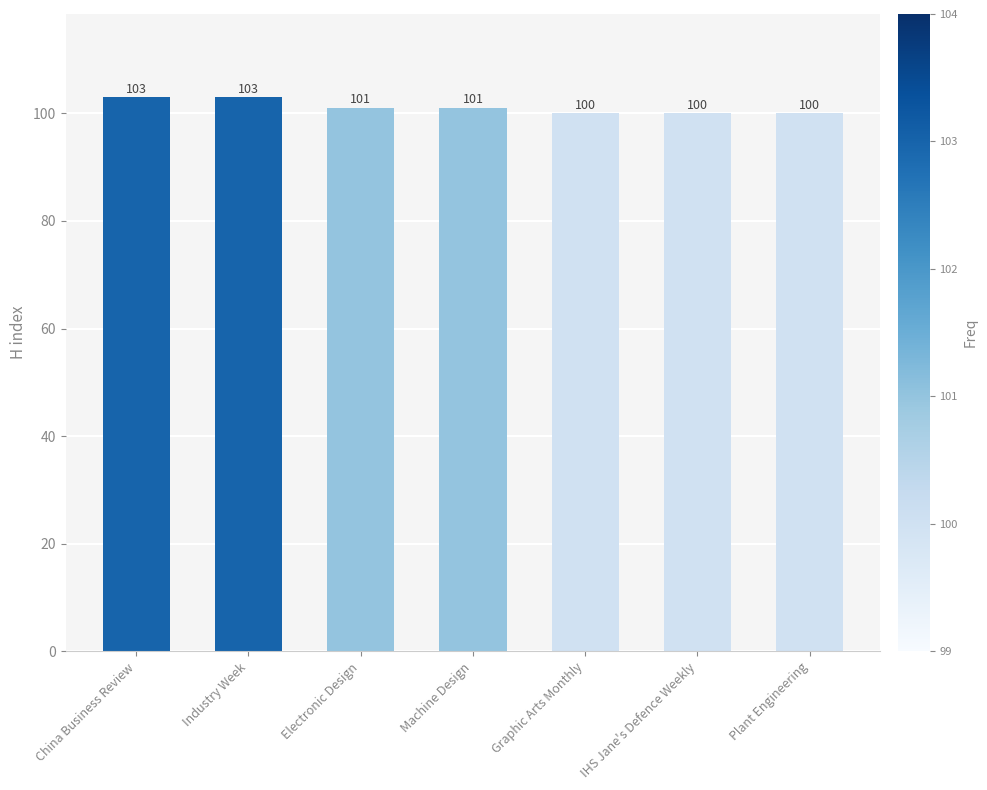

Is it true that the value at Industry Week is 103?

True